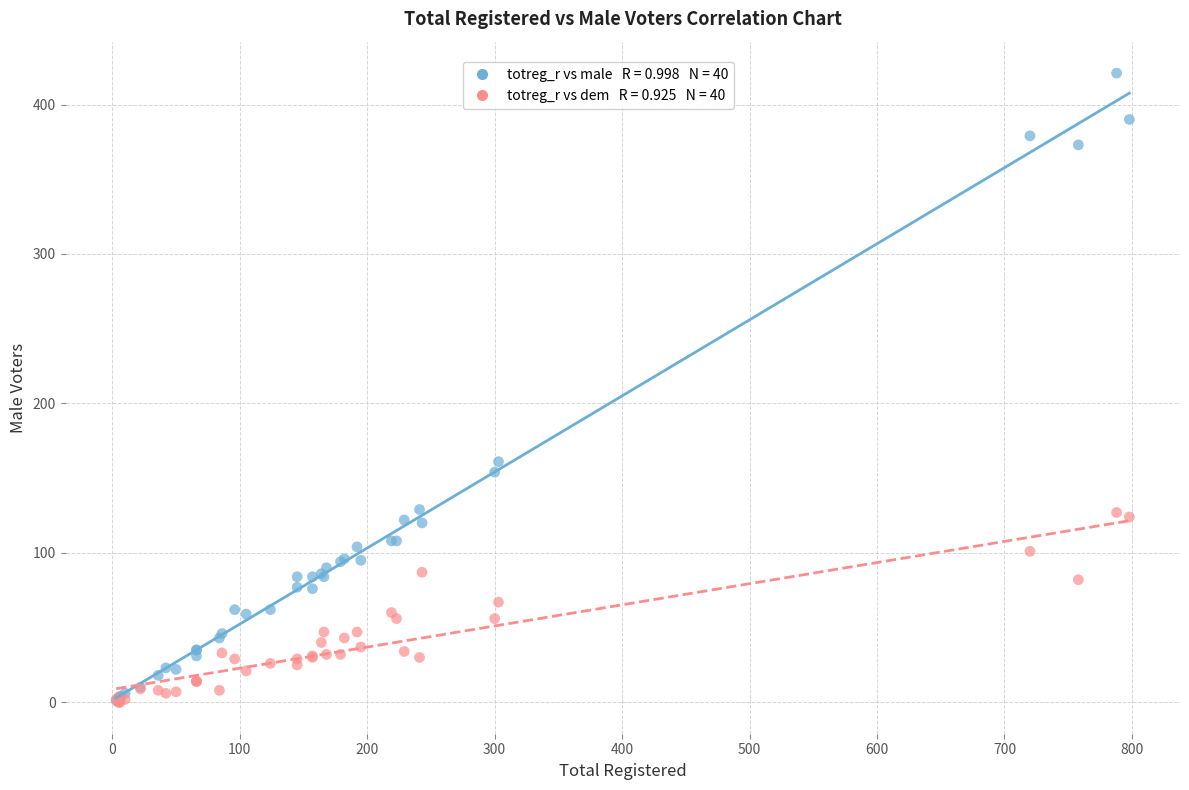

Across all series, what Y value is closest to 210?

161